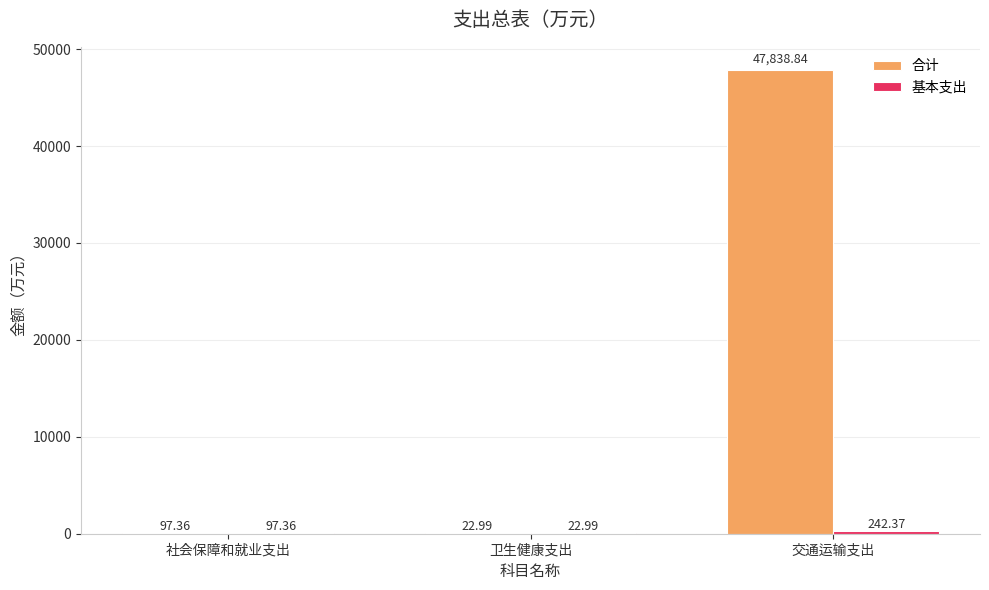

Which category has the highest value across all series?

交通运输支出